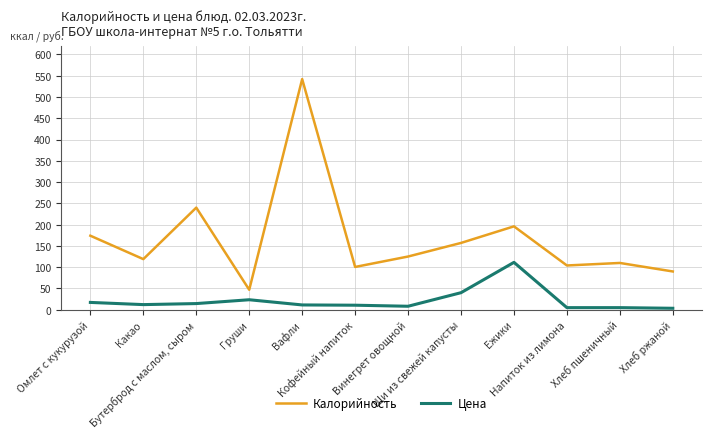

How many values in the Калорийность series are below 125?

6